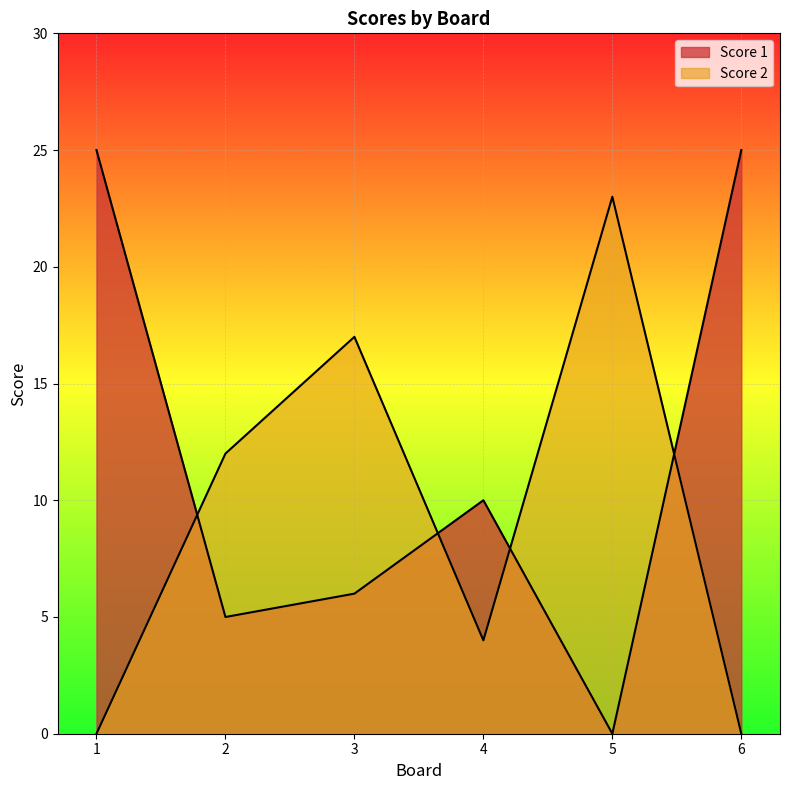

Does the chart display data point markers on the line(s)?

No